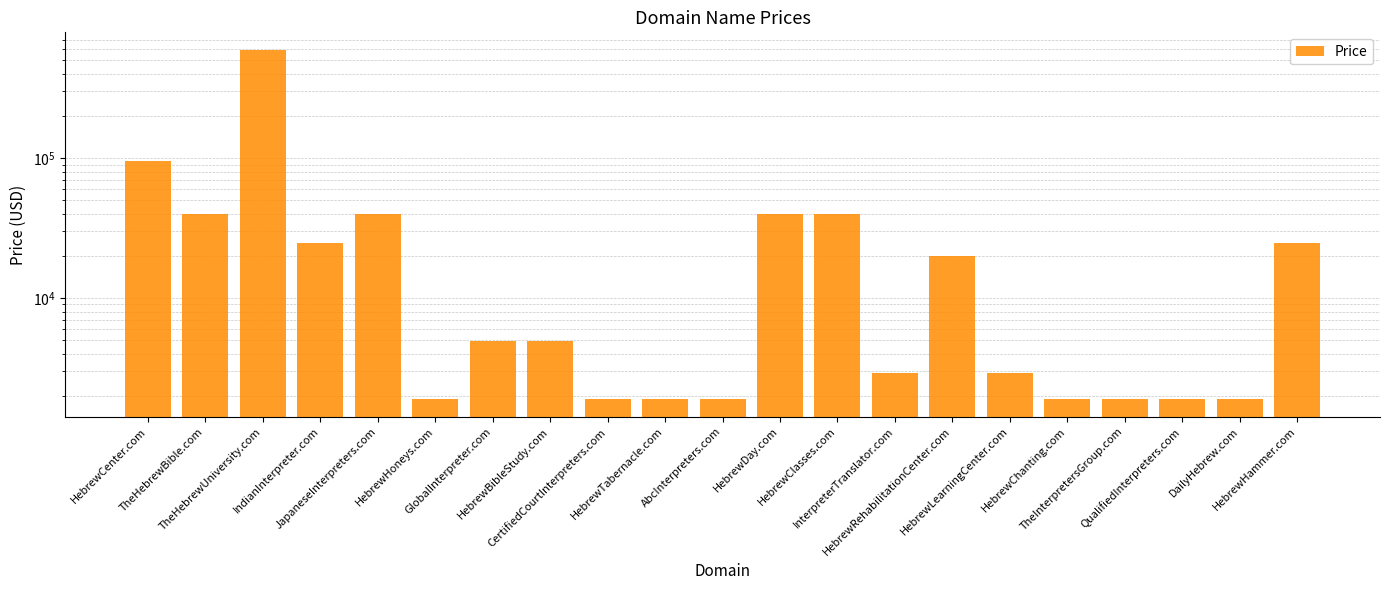

Rank the categories by value from highest to lowest.

TheHebrewUniversity.com, HebrewCenter.com, TheHebrewBible.com, JapaneseInterpreters.com, HebrewDay.com, HebrewClasses.com, IndianInterpreter.com, HebrewHammer.com, HebrewRehabilitationCenter.com, GlobalInterpreter.com, HebrewBibleStudy.com, InterpreterTranslator.com, HebrewLearningCenter.com, HebrewHoneys.com, CertifiedCourtInterpreters.com, HebrewTabernacle.com, AbcInterpreters.com, HebrewChanting.com, TheInterpretersGroup.com, QualifiedInterpreters.com, DailyHebrew.com